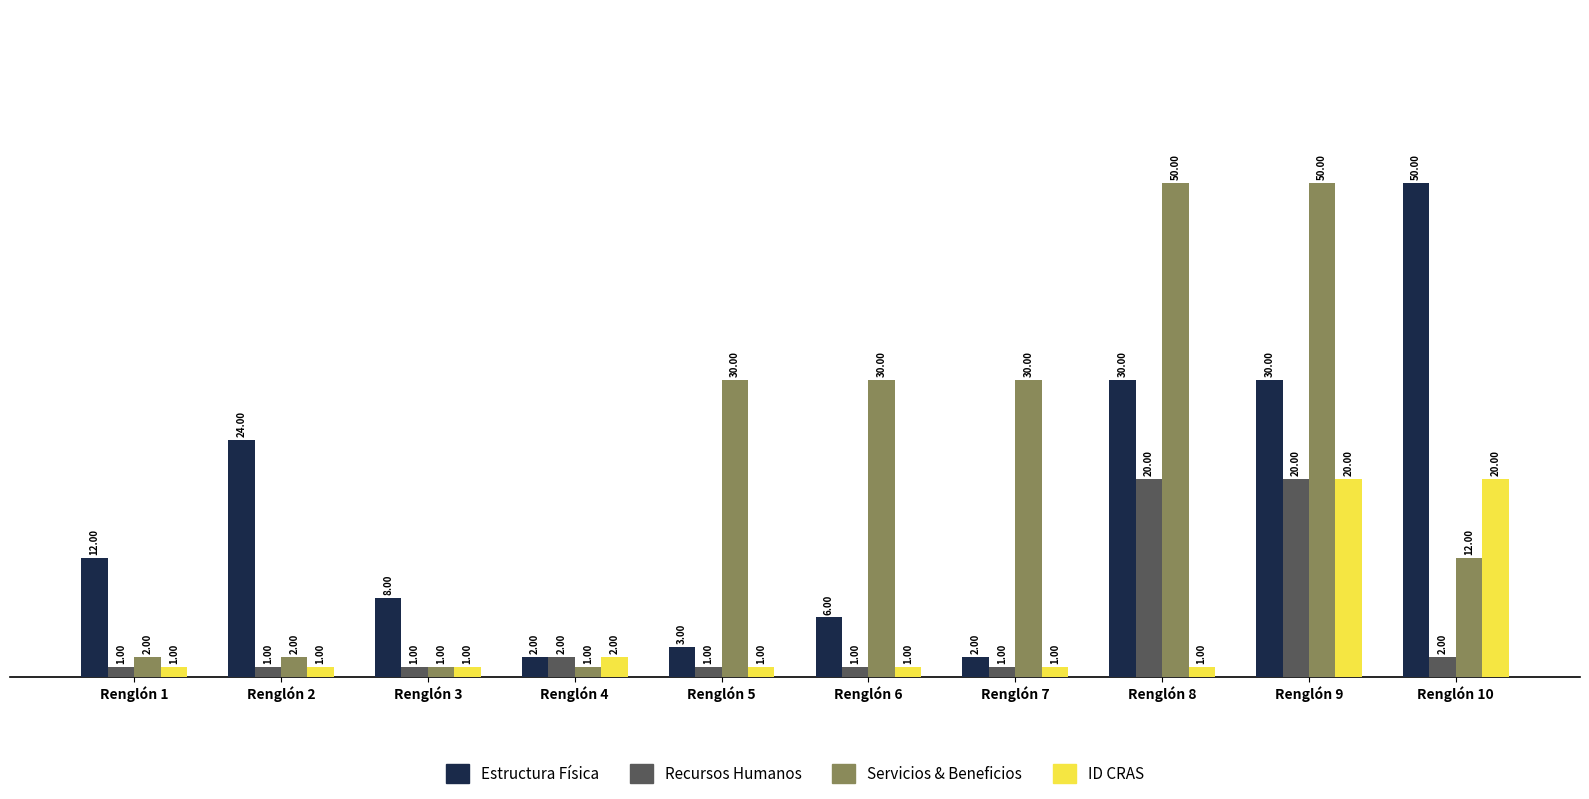

What is the greatest value displayed?

50